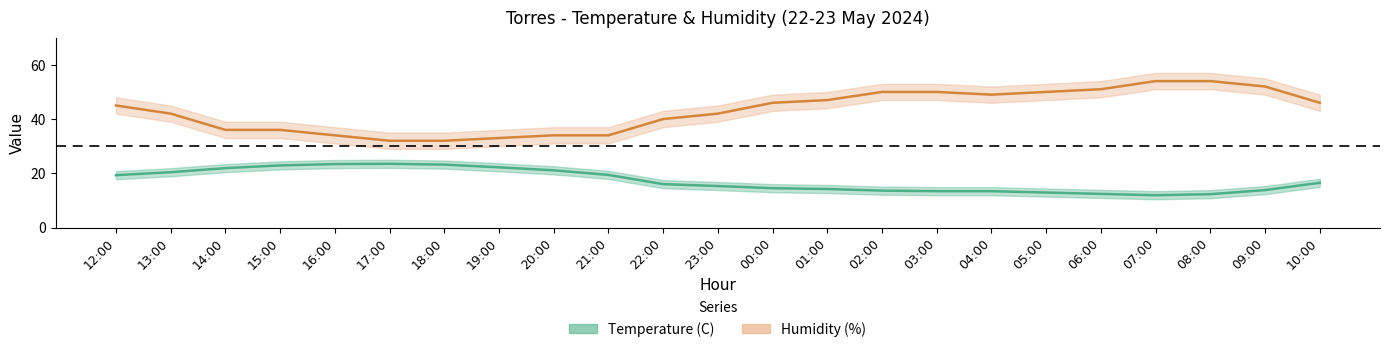

Which series has the widest spread of values?

Humidity (%)